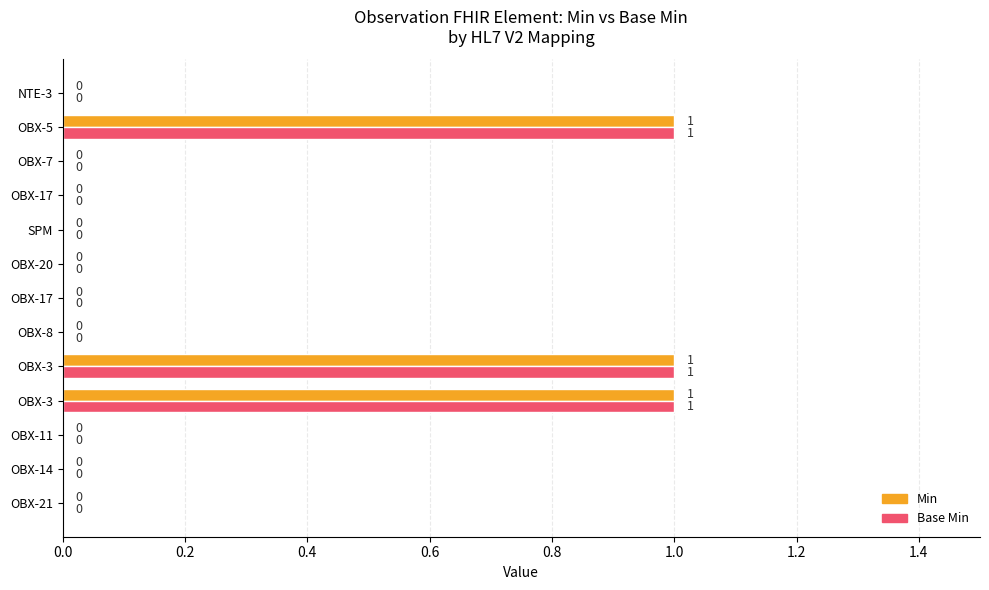

How many distinct data groups are displayed?

2